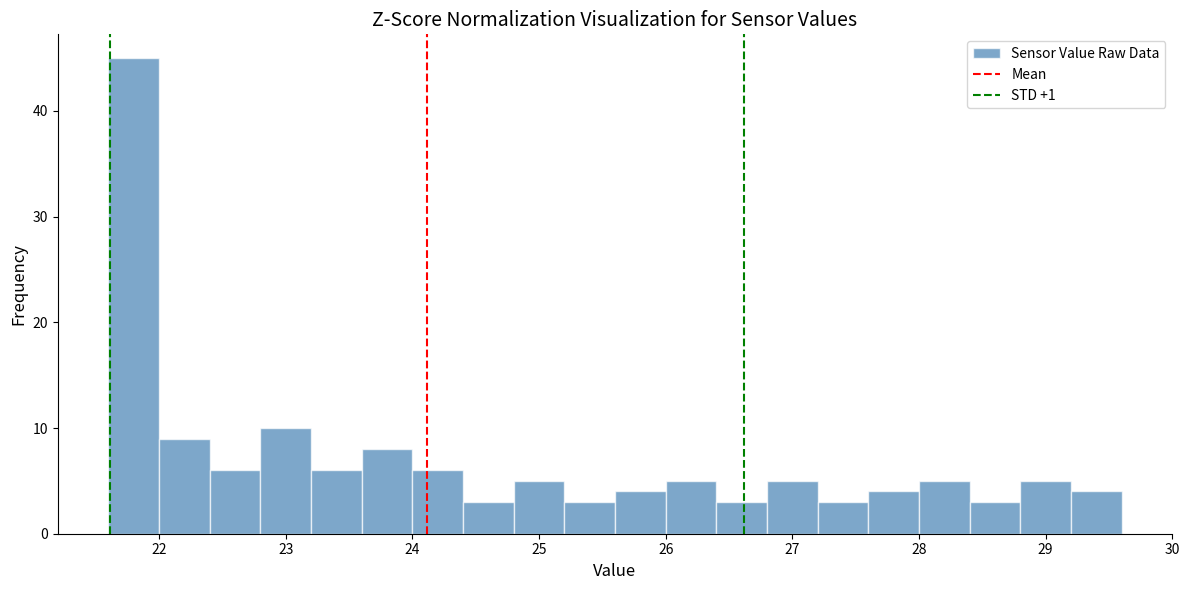

How tall is the bar that spans 24.4 to 24.8 on the x-axis? The values are not printed on the chart, so give them approximately, as read against the axis.

3